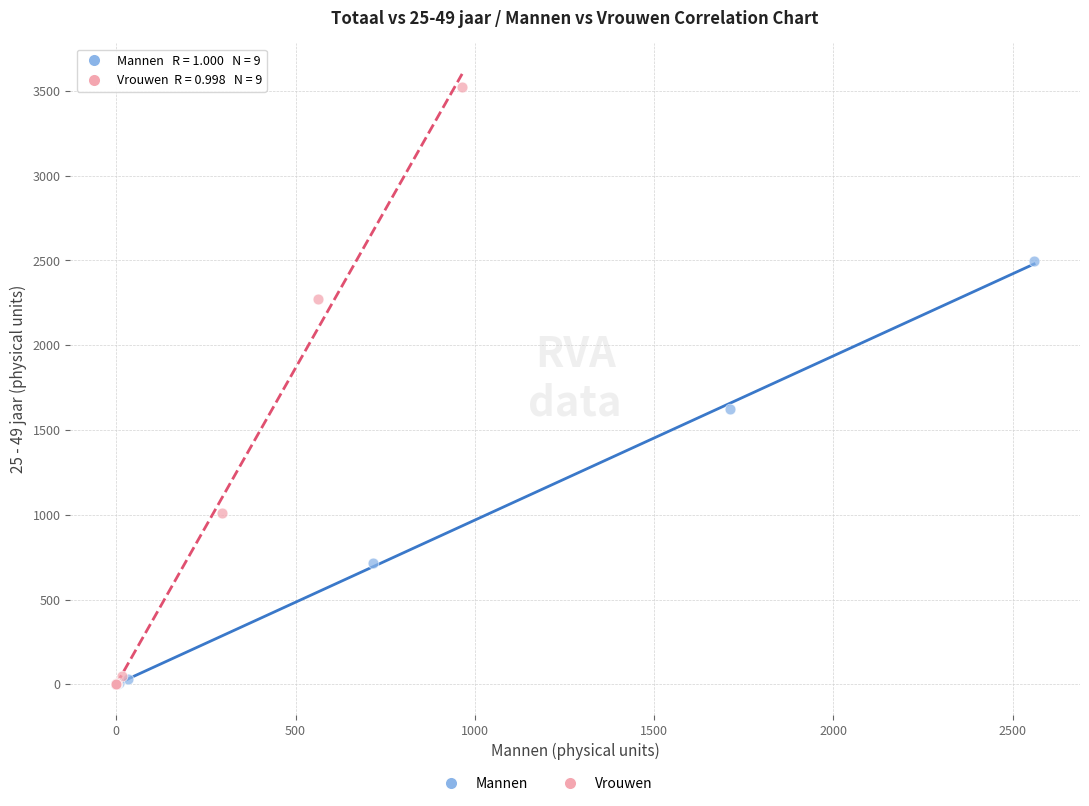

Which series reaches the maximum Y coordinate?

Vrouwen